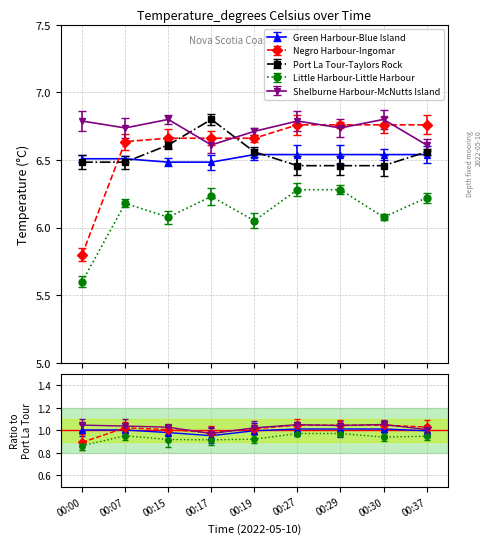

True or false: Green Harbour-Blue Island and Shelburne Harbour-McNutts Island intersect in this chart.

False